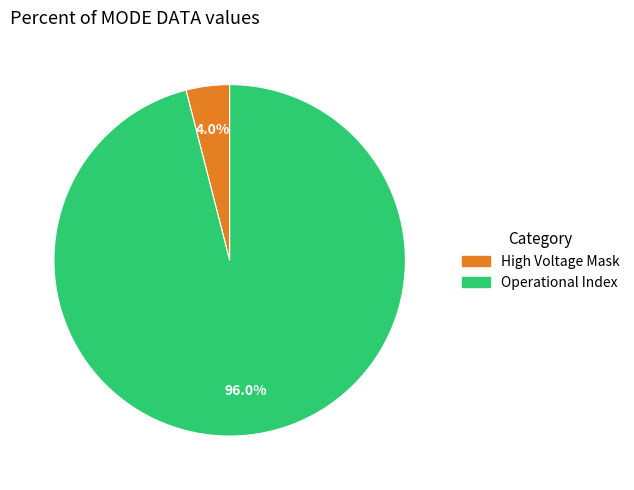

Is there any slice that represents more than half of the pie?

Yes